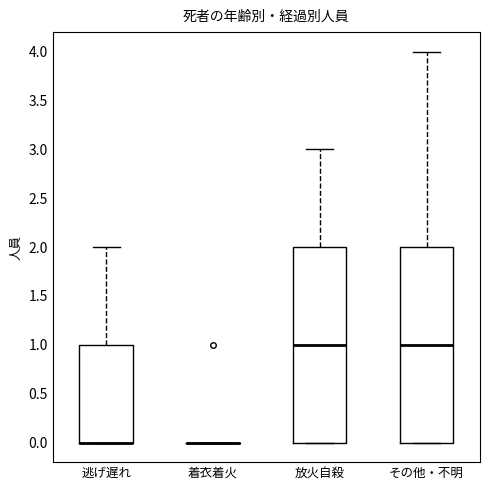

Reading left to right, read every box against the y-axis: the position of its median line, the range the box covers, and the ends of its whiskers. The values are not printed on the chart, so give them approximately, as read against the axis.

逃げ遅れ: median 0 (drawn on the box's lower edge), box 0 to 1, whiskers 0 to 2
着衣着火: box collapsed to a line at 0, whiskers 0 to 0
放火自殺: median 1, box 0 to 2, whiskers 0 to 3
その他・不明: median 1, box 0 to 2, whiskers 0 to 4